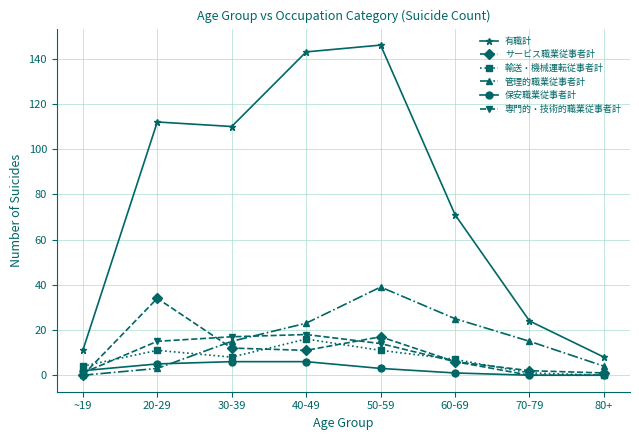

Between which two adjacent categories do 保安職業従事者計 and 専門的・技術的職業従事者計 first intersect?

~19 and 20-29